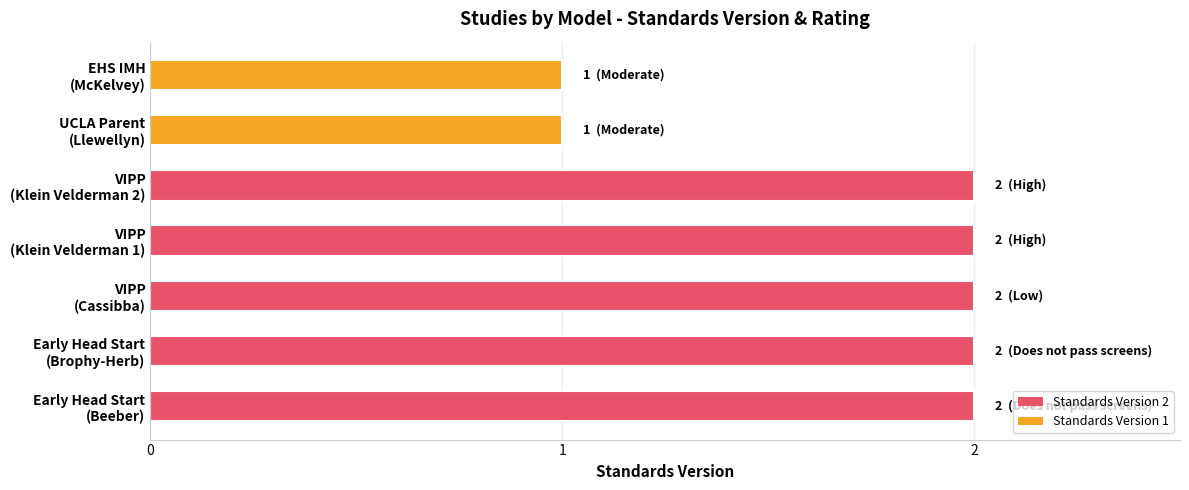

What is the sum of all values?

12